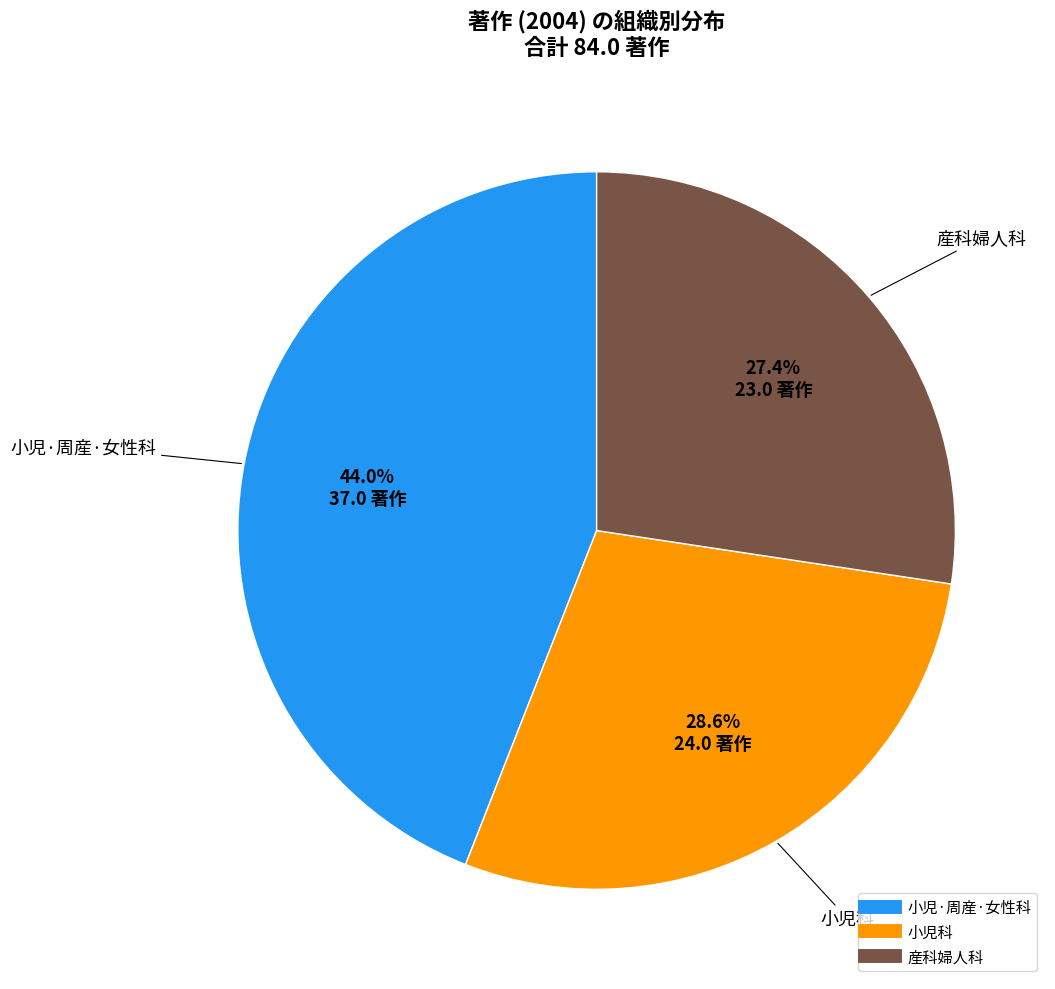

The 小児·周産·女性科 slice represents 44% of the pie. True or false?

True